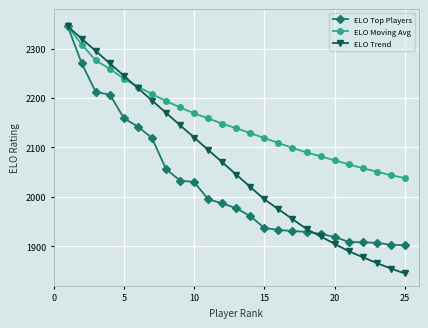

Which series has the largest range (max minus min)?

ELO Trend